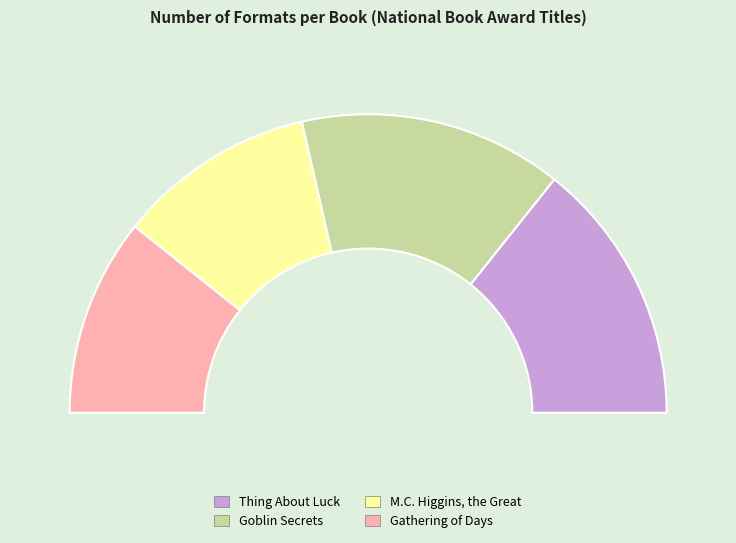

Between M.C. Higgins, the Great and Gathering of Days, which is larger?

M.C. Higgins, the Great